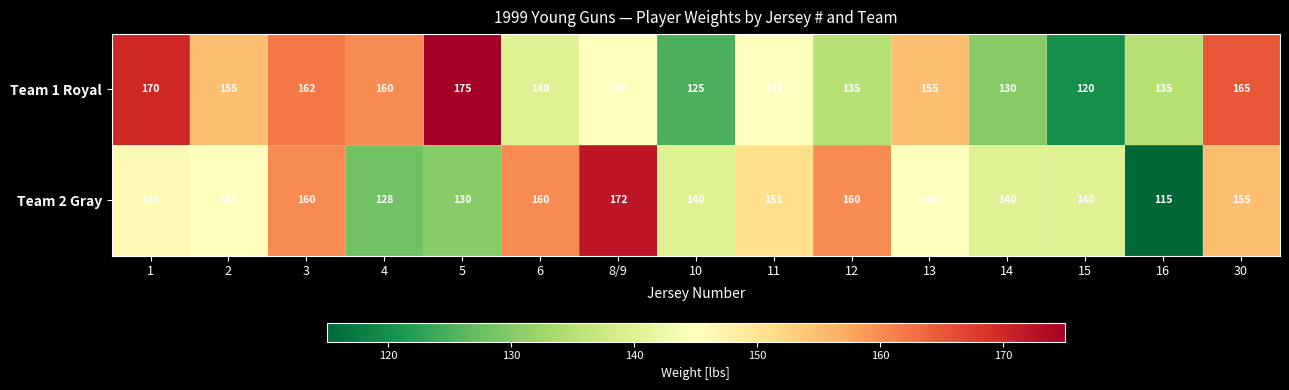

Rank the series by their average value, from highest to lowest.

Team 1 Royal, Team 2 Gray